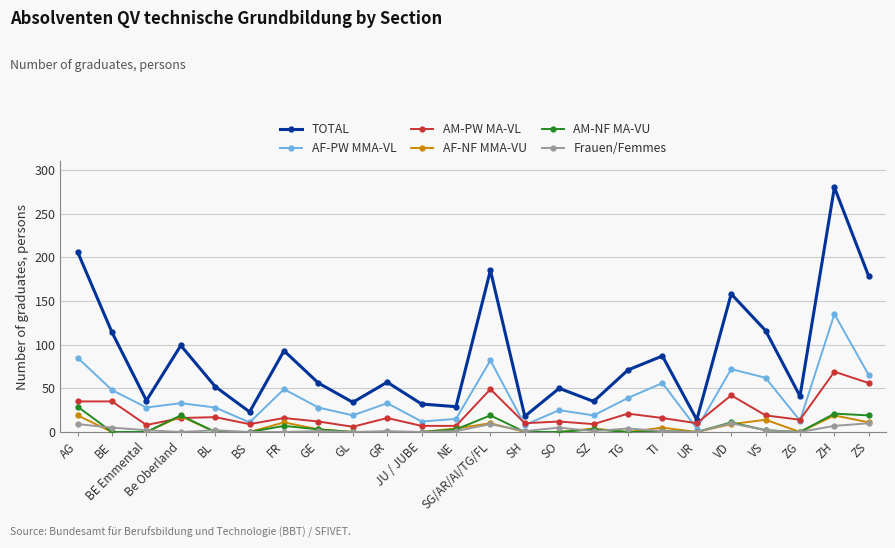

True or false: AF-PW MMA-VL has more than 0 interior local peaks.

True